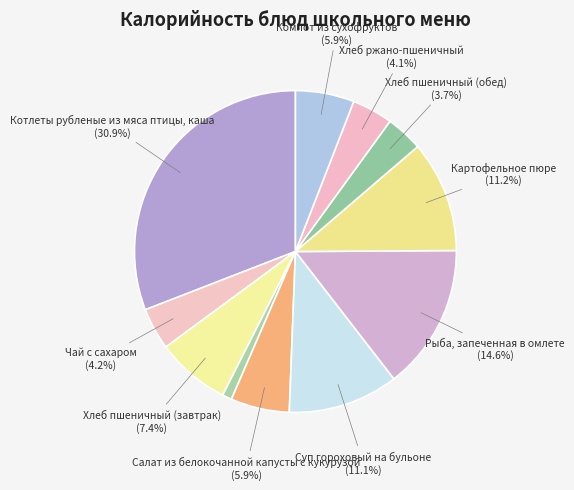

How many slices are in this pie chart?

11